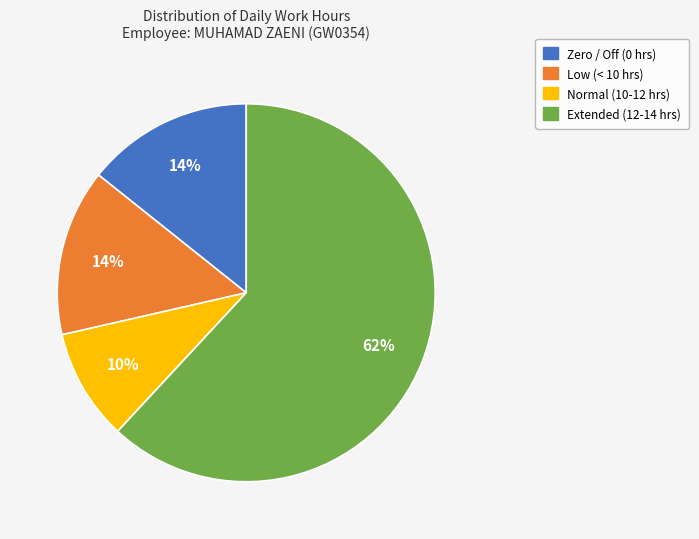

To the nearest percent, what is the average slice percentage?

25%